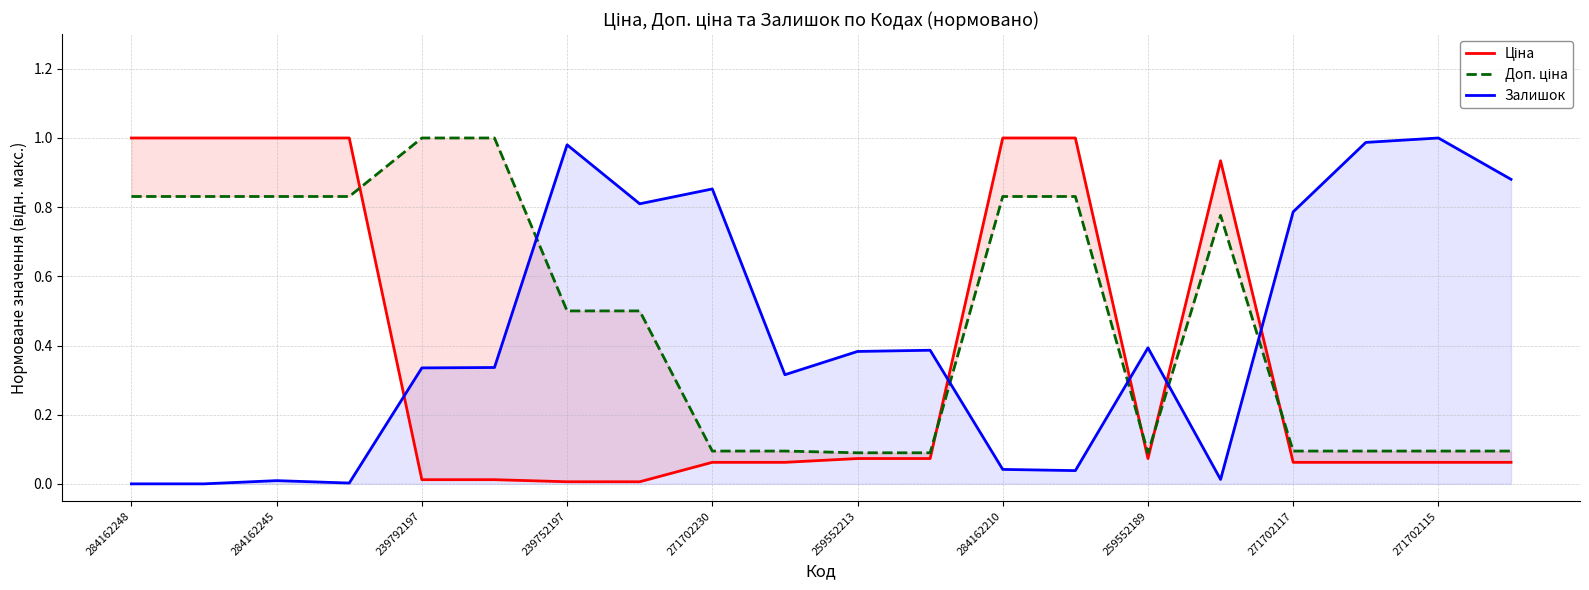

List the series in order of their overall mean, lowest first.

Ціна, Залишок, Доп. ціна